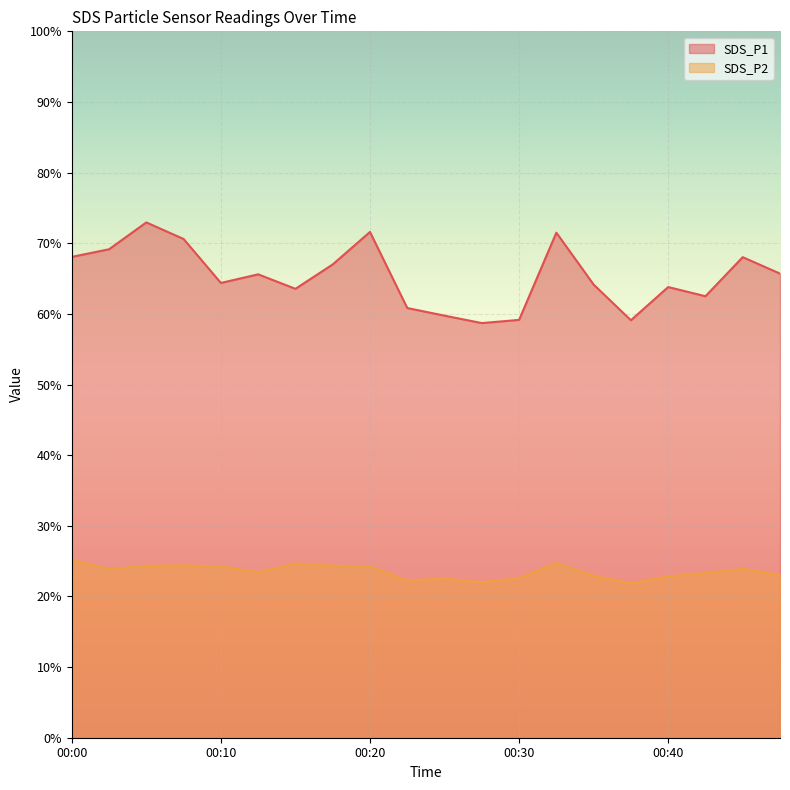

What is the difference between the second highest and second lowest values in the SDS_P2 series?

2.7